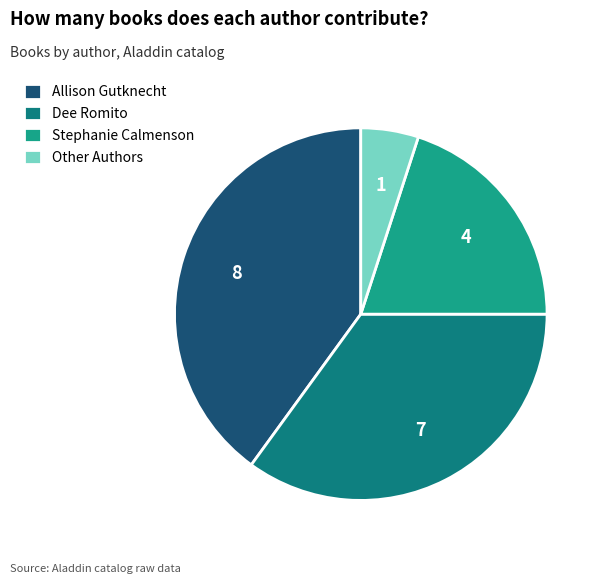

Is it true that Dee Romito is 22% of the pie?

False